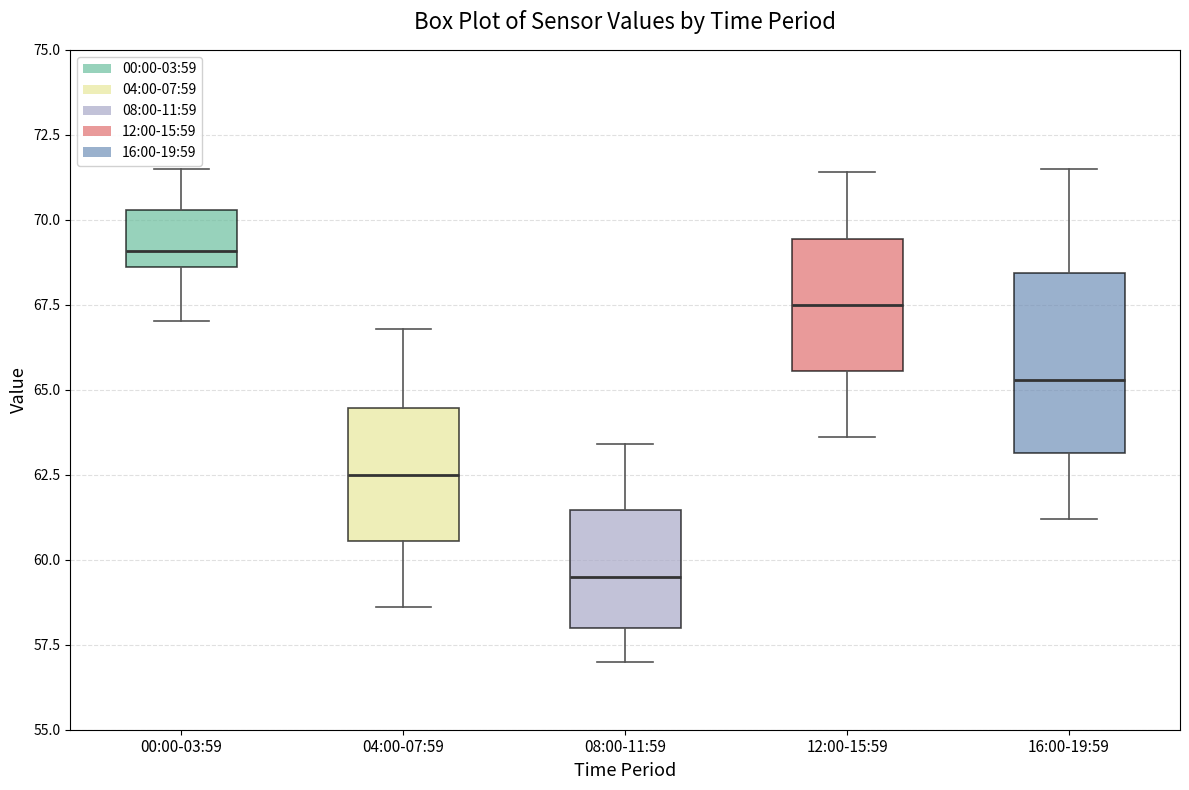

Which box is the tallest, from its lower edge to its upper edge?

16:00-19:59